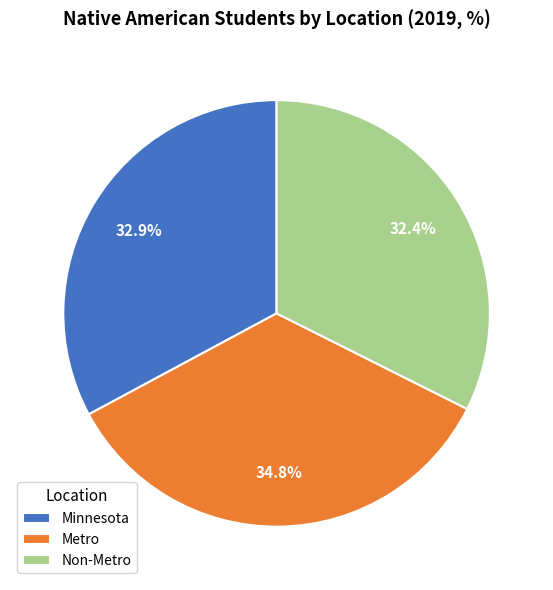

Is it true that Metro is 45% of the pie?

False